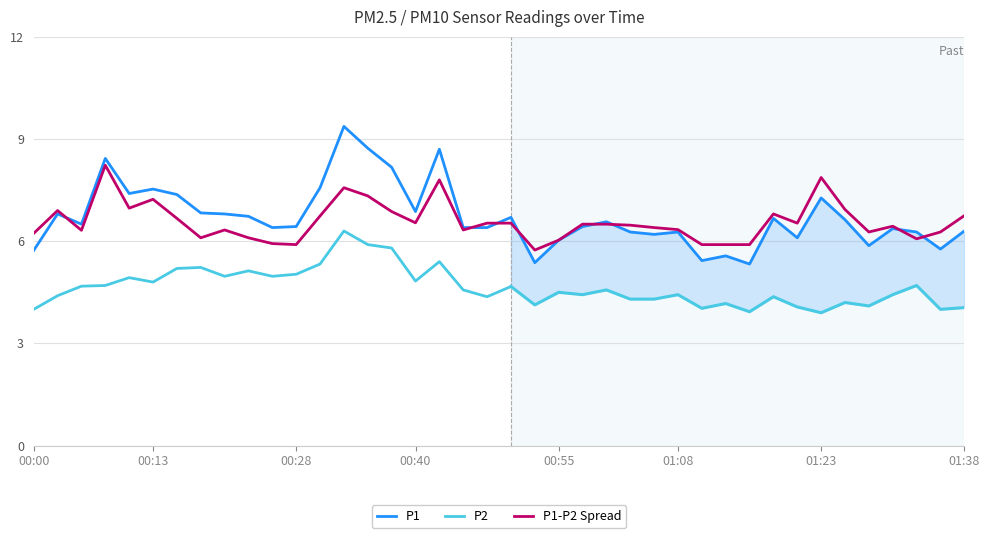

What is the difference between the values at 01:05 and 00:18?

0.6